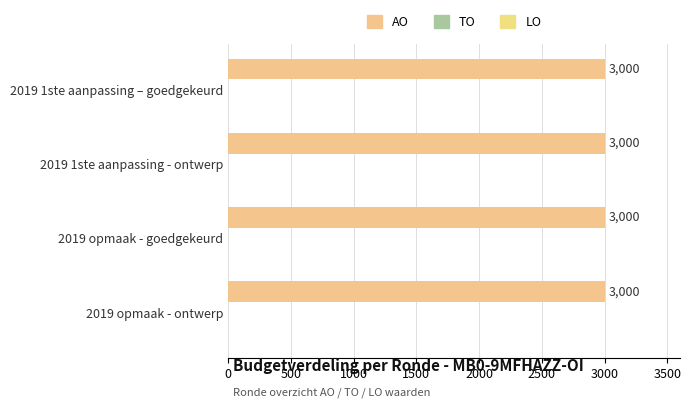

What are all the series names shown in the legend?

AO, TO, LO